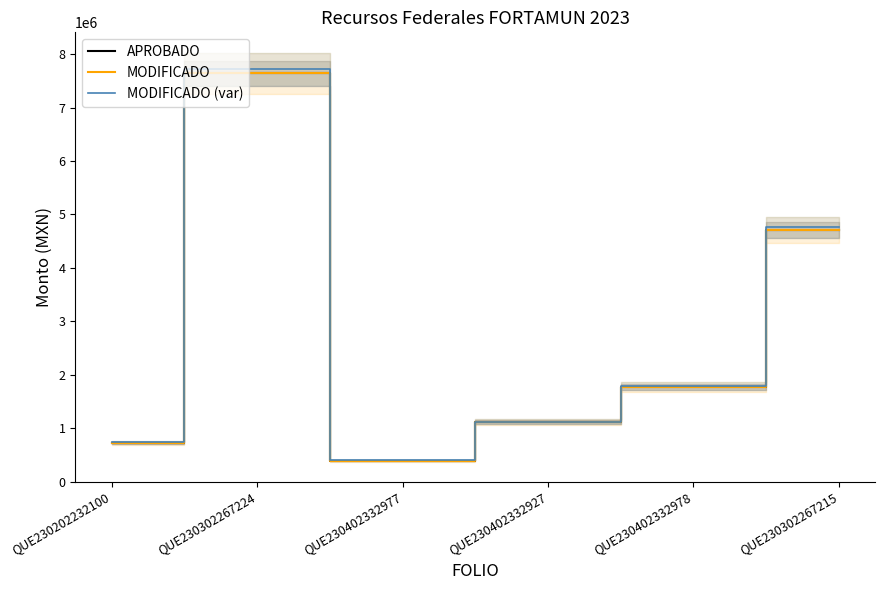

Is it true that MODIFICADO (var) equals 1009711.4 at QUE230202232100?

False